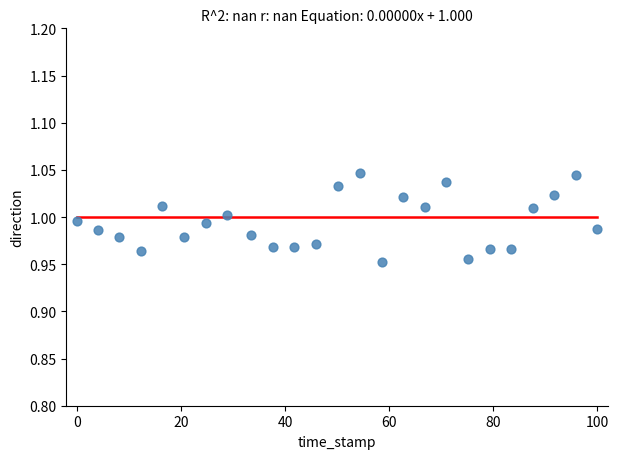

What is the range of X values (max minus min)?

100.0